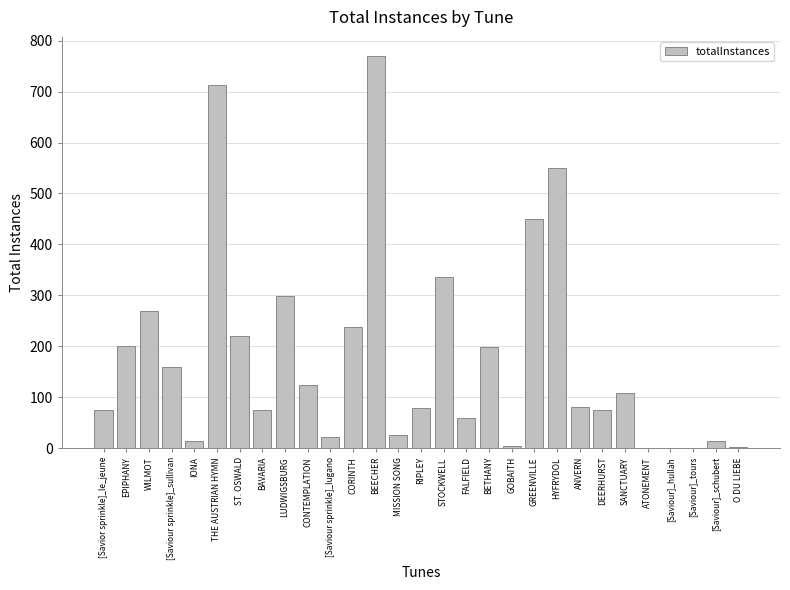

Count the number of data series in this chart.

1